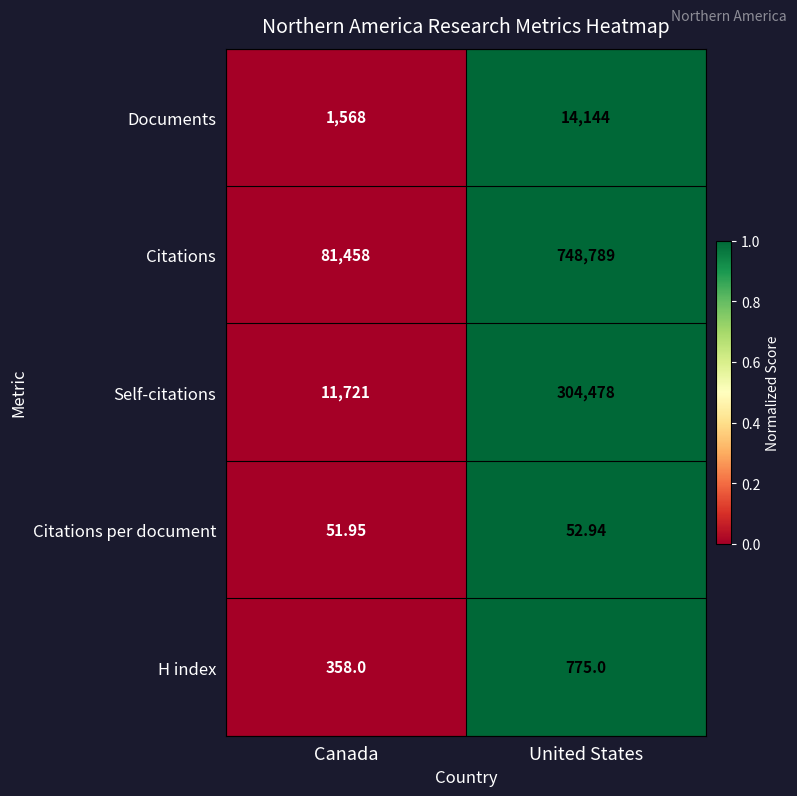

How many distinct data groups are displayed?

5